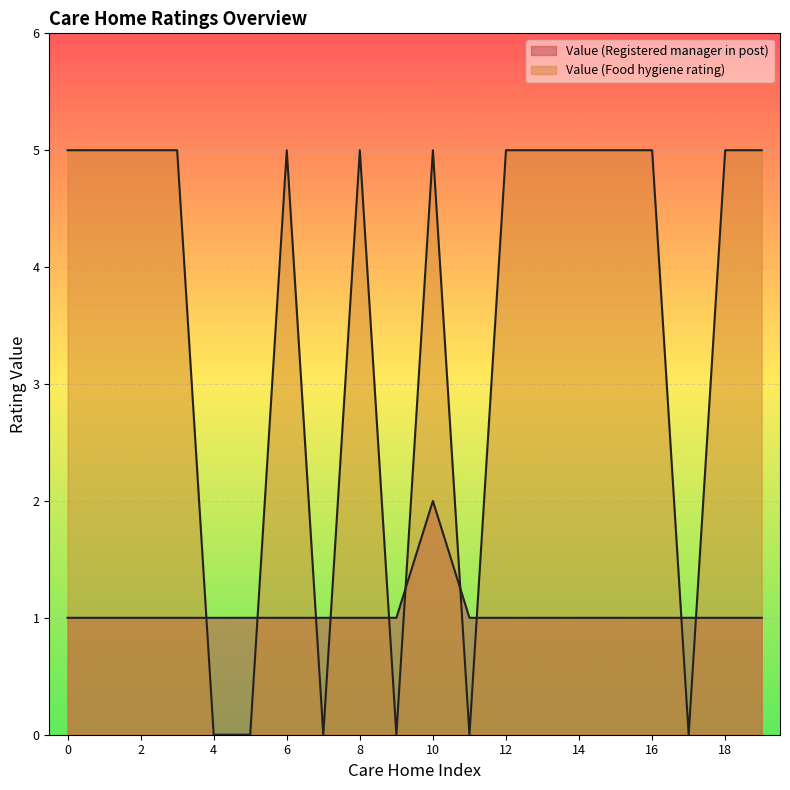

Reading left to right, transcribe all the data shown in this chart.

Value (Registered manager in post): 1	1	1	1	1	1	1	1	1	1	2	1	1	1	1	1	1	1	1	1
Value (Food hygiene rating): 5	5	5	5	0	0	5	0	5	0	5	0	5	5	5	5	5	0	5	5